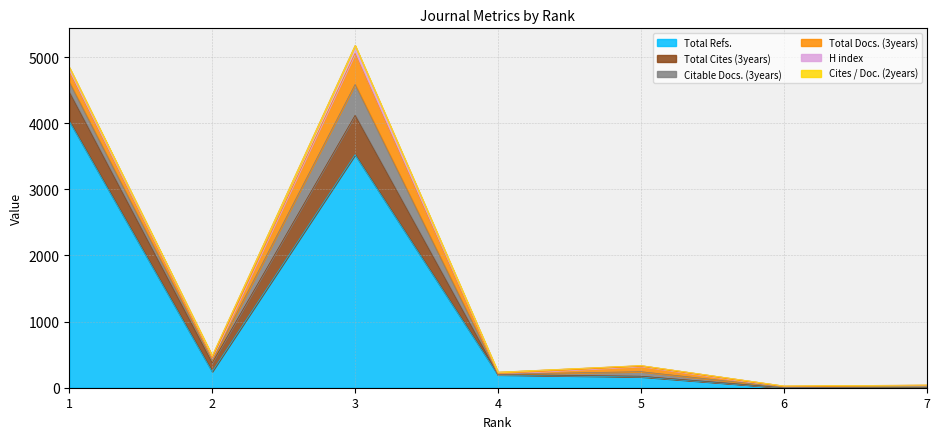

In Total Refs., how many points are higher than both neighbors (excluding endpoints)?

1